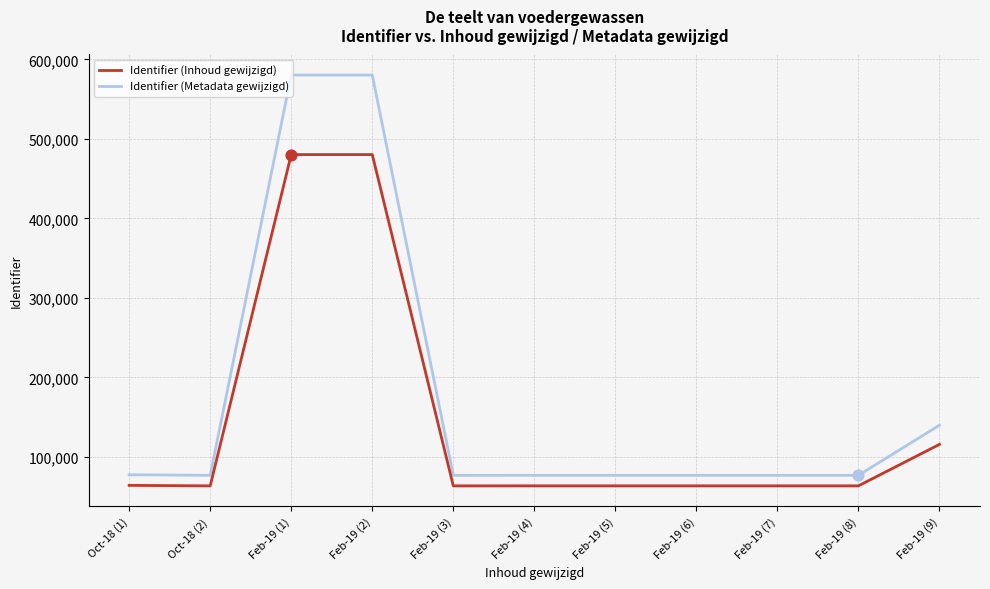

Is the value of Identifier (Metadata gewijzigd) at Feb-19 (4) greater than the value of Identifier (Inhoud gewijzigd) at Oct-18 (1)?

Yes